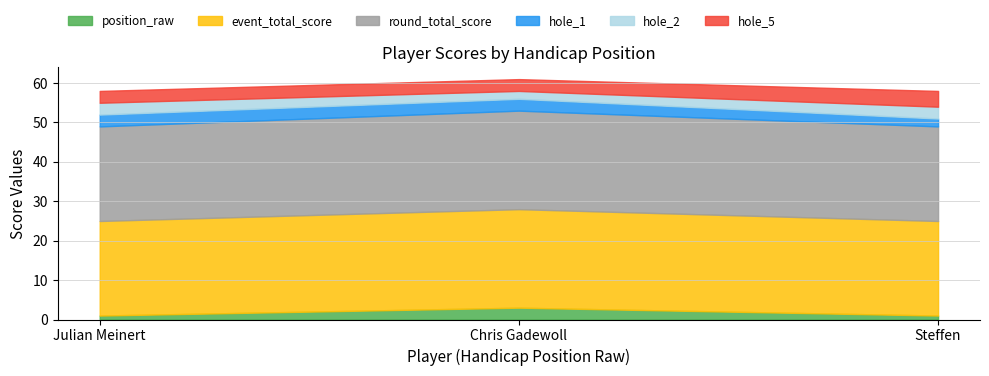

True or false: position_raw has a value of 1 at Julian Meinert.

True